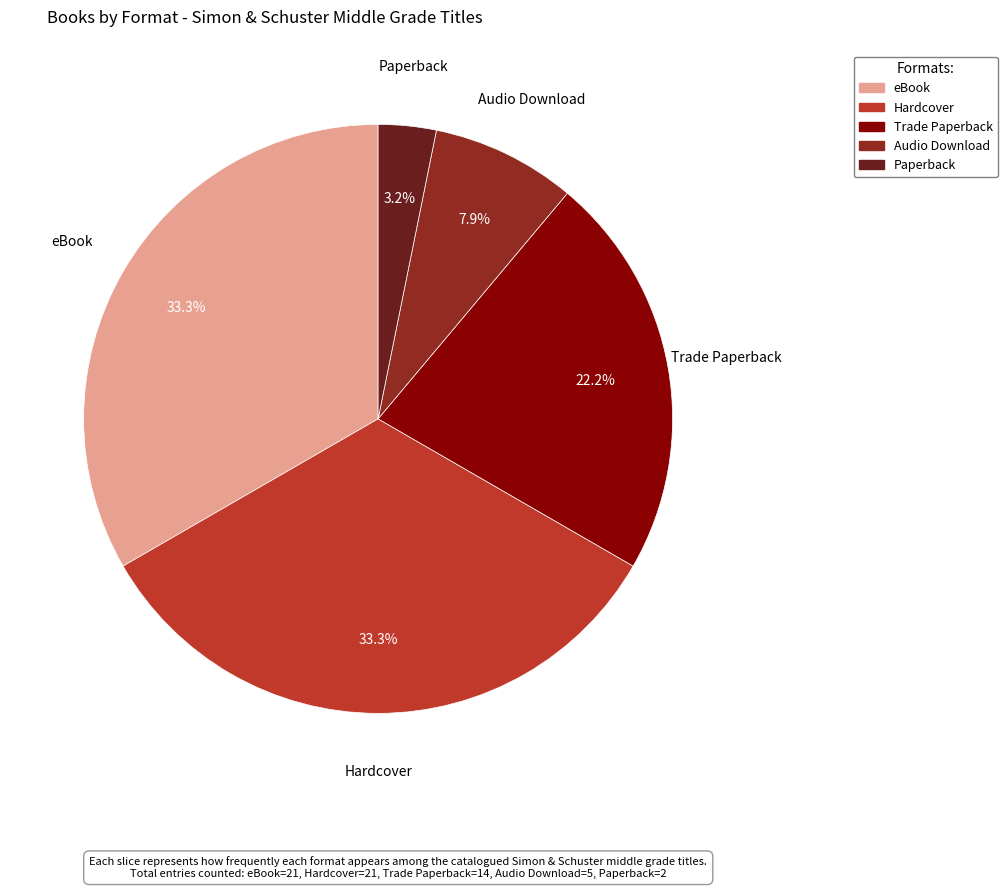

To the nearest percent, what portion does eBook represent?

33%